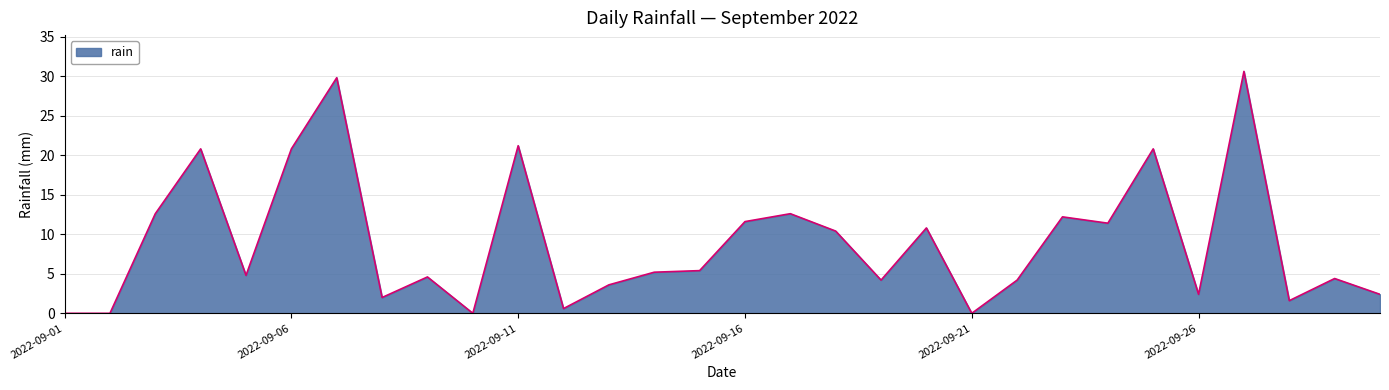

What is the maximum value shown in the chart?

30.6